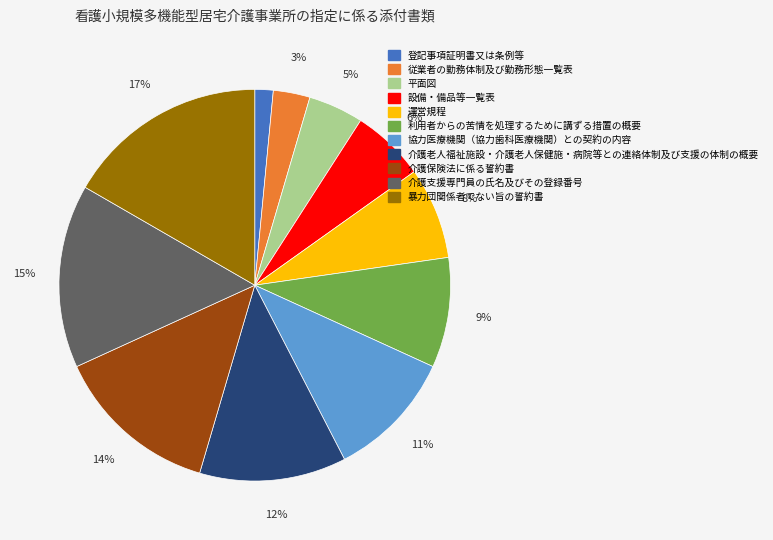

Which slice is the largest?

暴力団関係者でない旨の誓約書